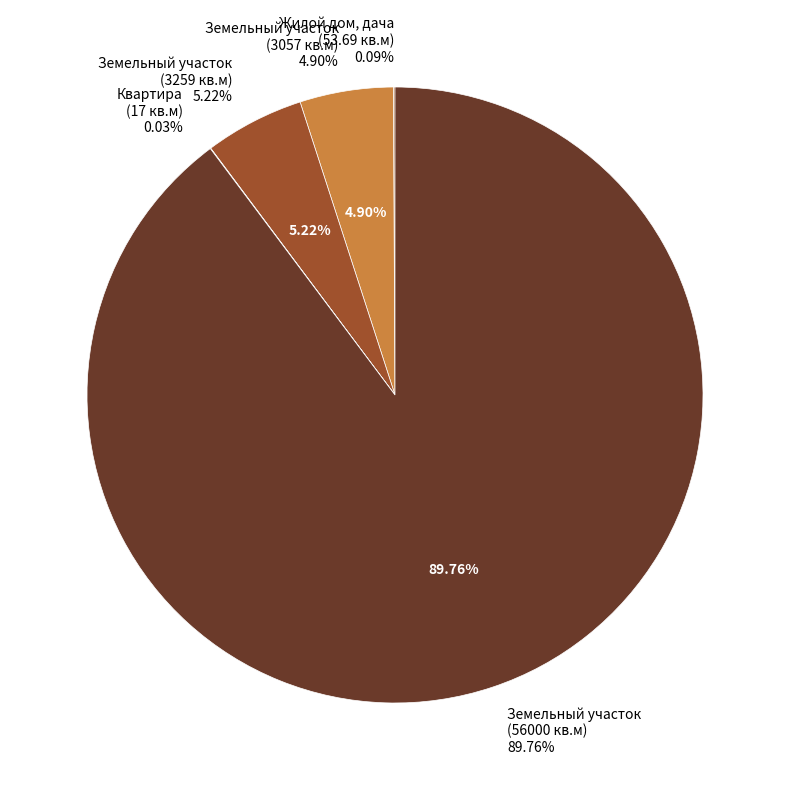

True or false: Земельный участок (56000) accounts for 78% of the total.

False